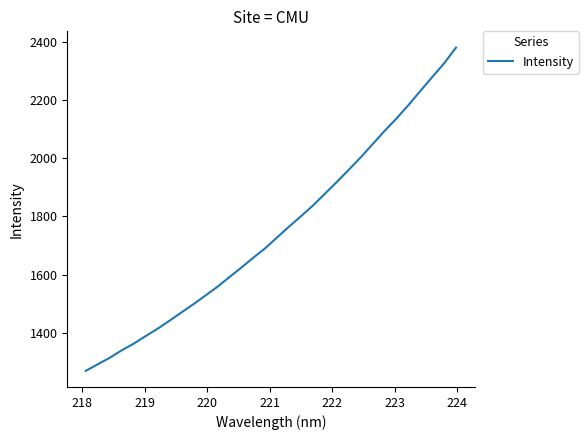

What is the maximum value shown in the chart?

2380.3